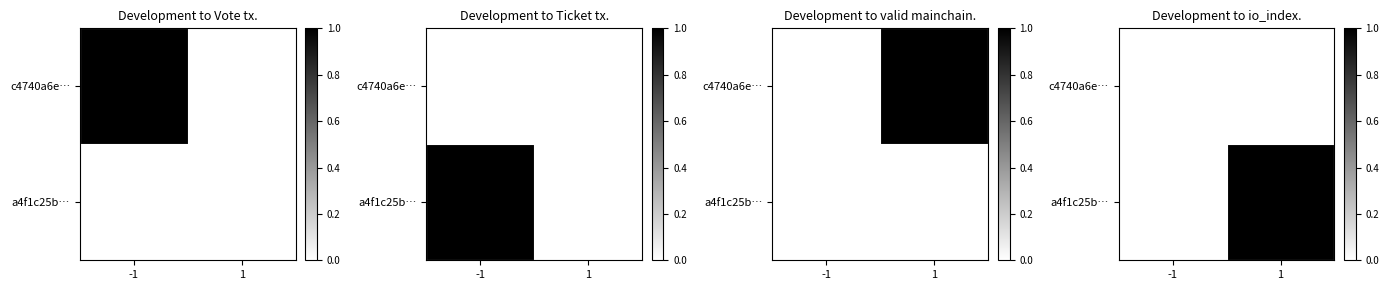

What is the total value across all series at 1?

1